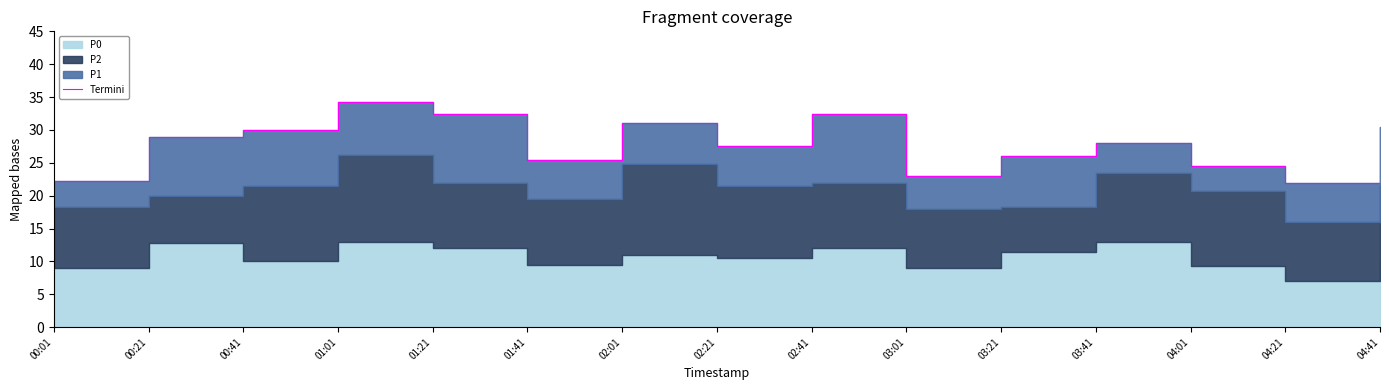

What is the sum of all values?

418.5